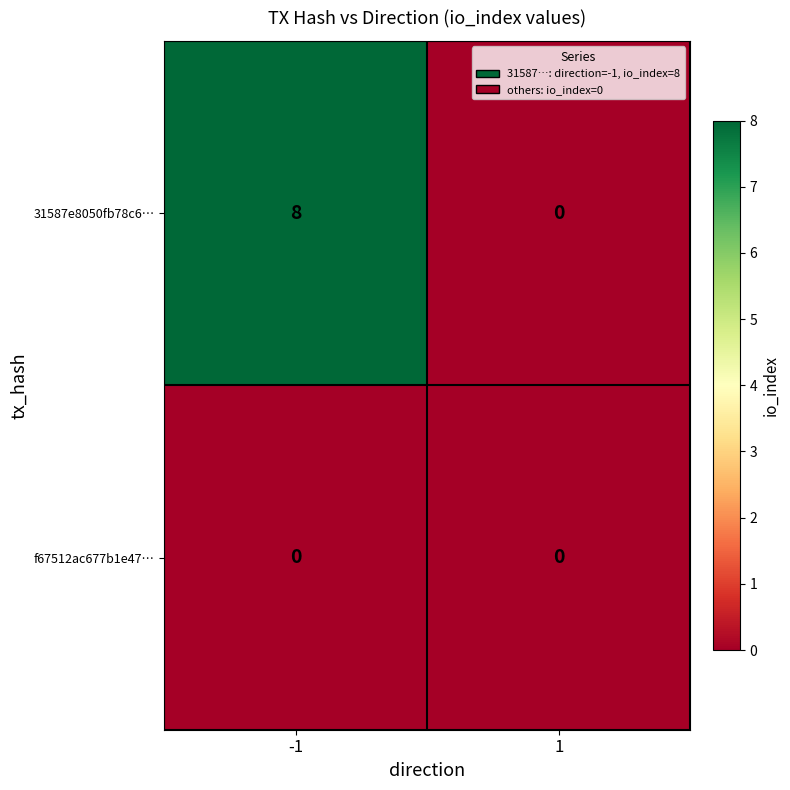

Which series has the largest total across all categories?

31587e8050fb78c6…